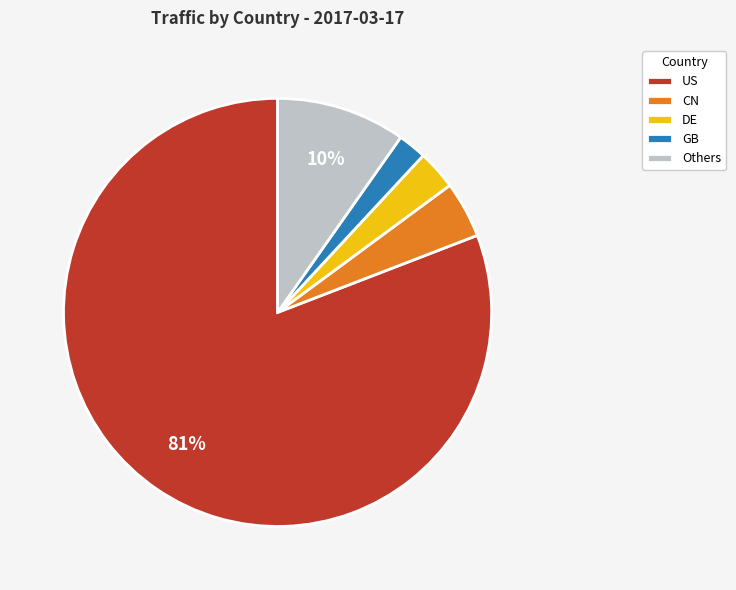

Count the number of slices in the pie.

5